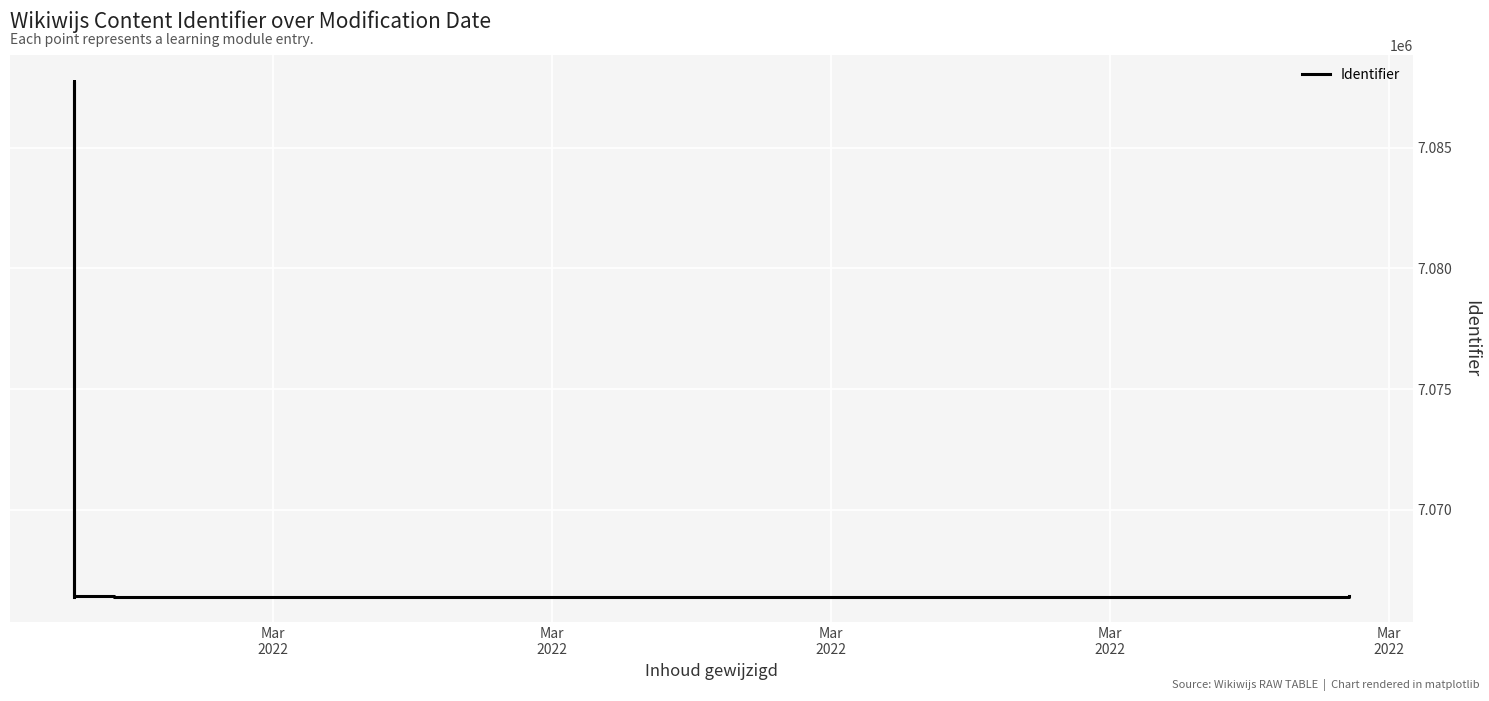

Does the chart display data point markers on the line(s)?

No